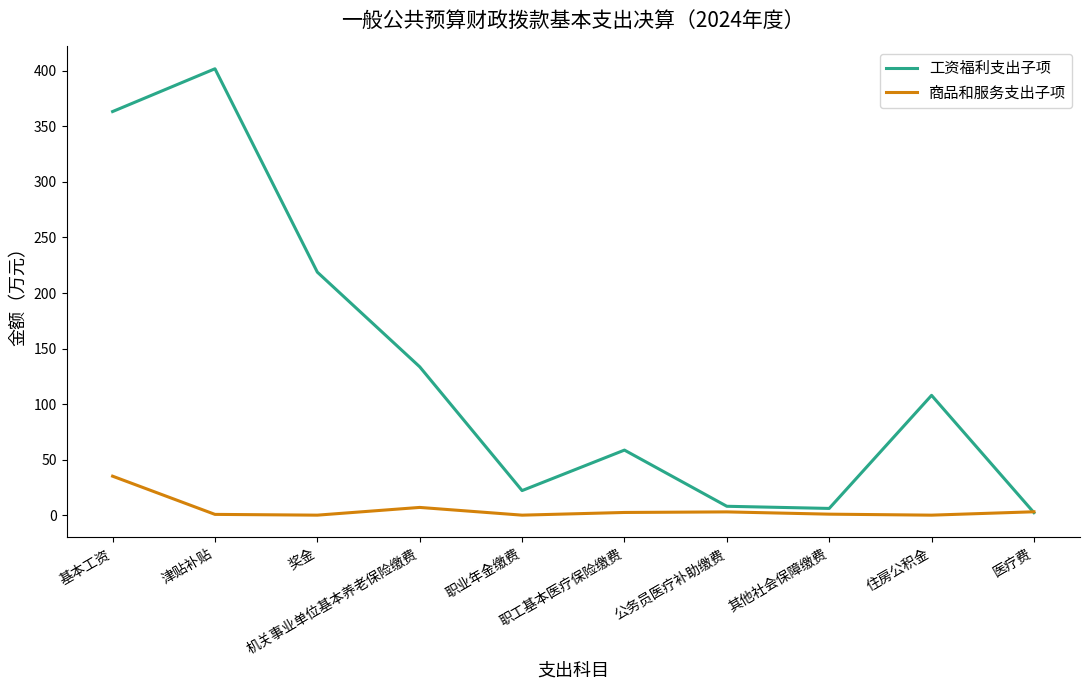

Which series has the largest range (max minus min)?

工资福利支出子项